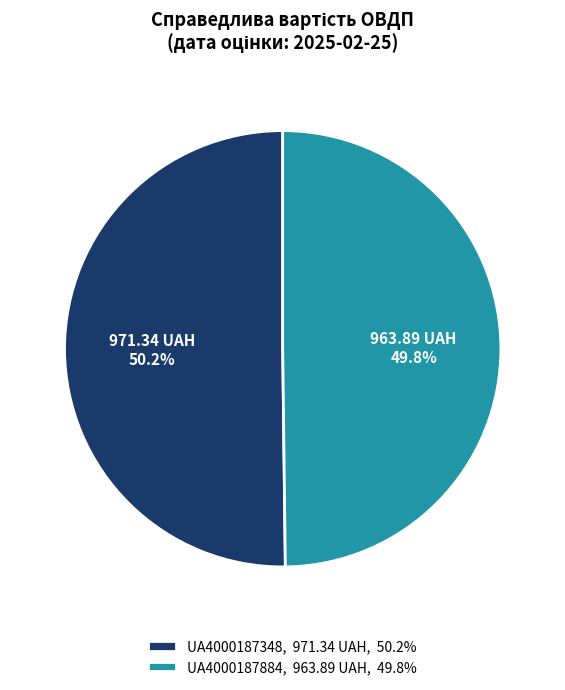

True or false: UA4000187348 accounts for 36% of the total.

False